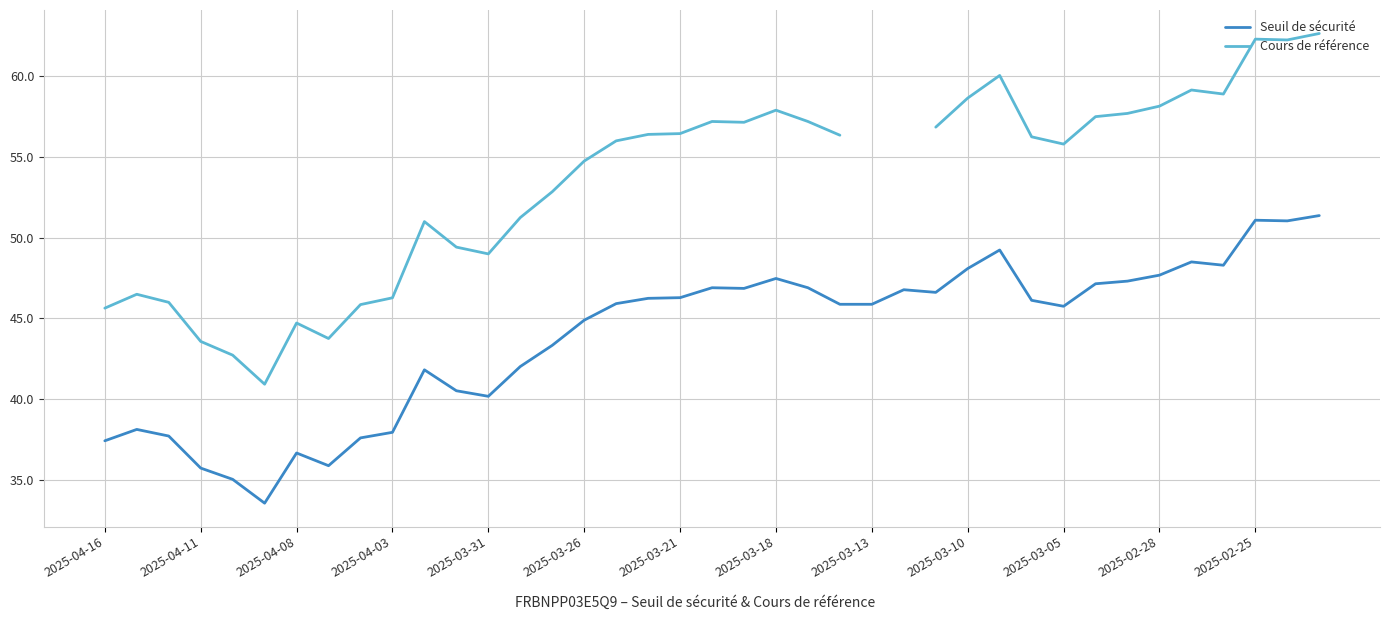

True or false: Seuil de sécurité has a value of 40.2 at 2025-03-31.

True